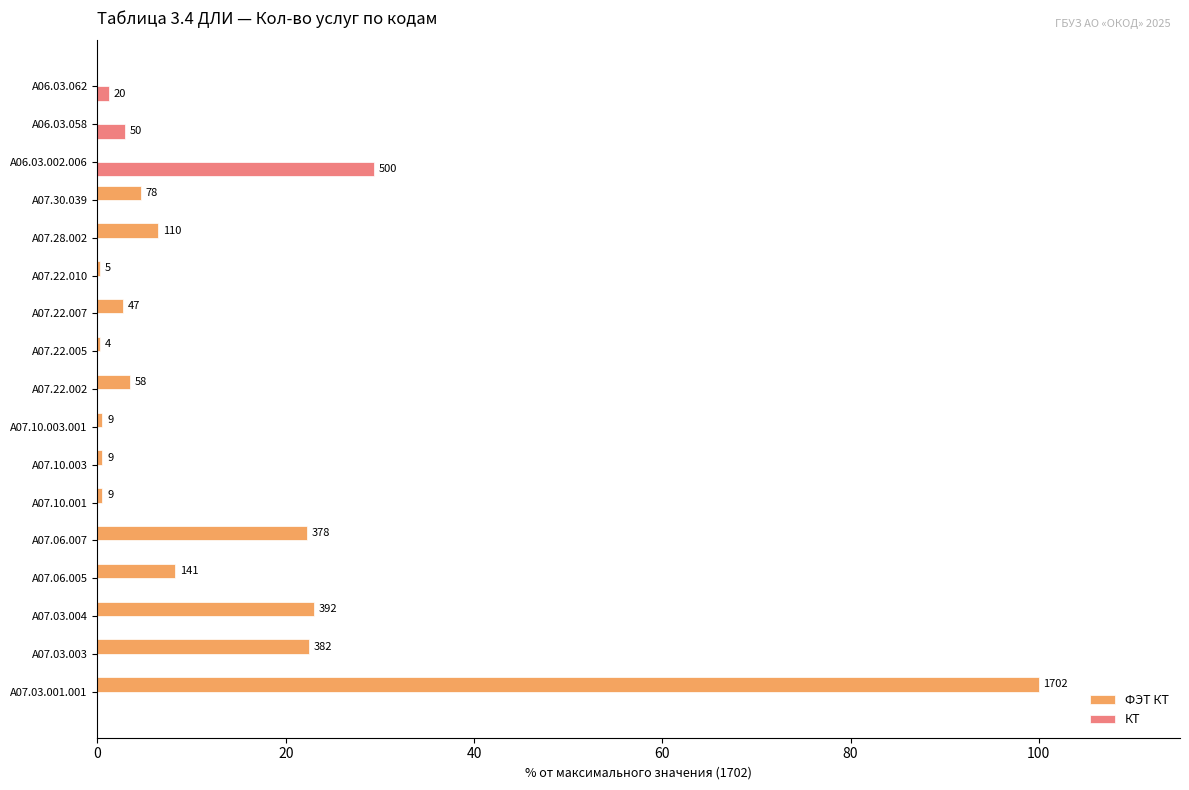

What are all the series names shown in the legend?

ФЭТ КТ, КТ